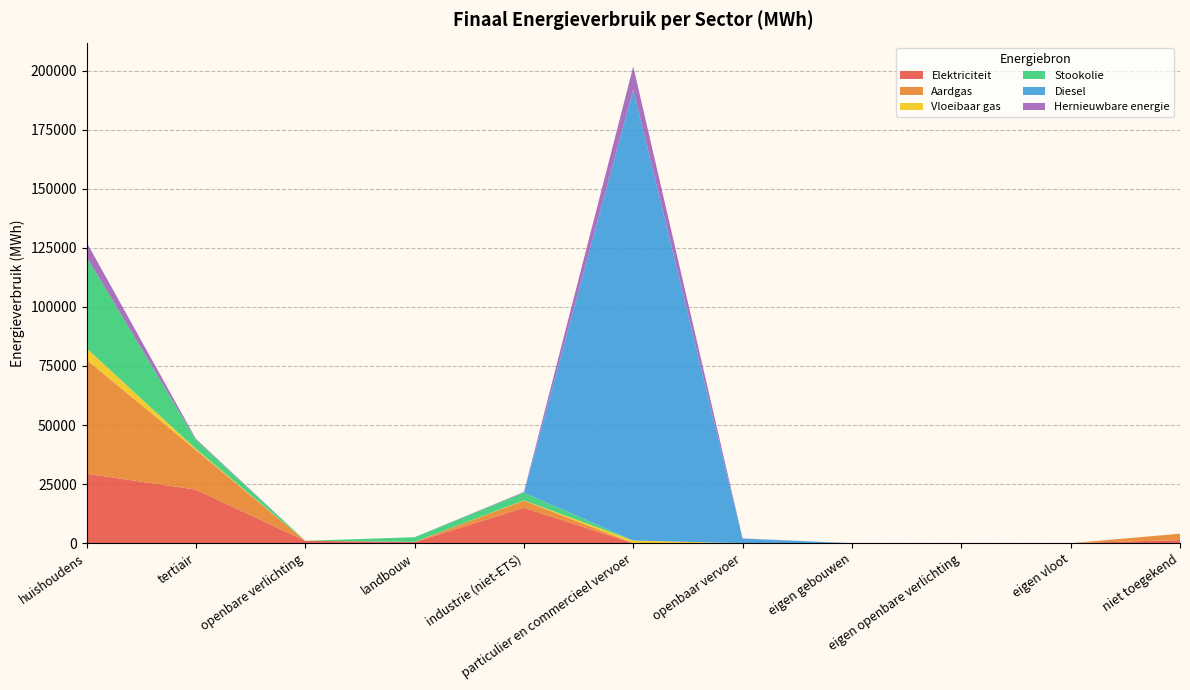

Reading left to right, what are all the values shown in this chart?

Elektriciteit: huishoudens=29395.9	tertiair=22683.2	openbare verlichting=1017.7	landbouw=463.9	industrie (niet-ETS)=14971.8	particulier en commercieel vervoer=1.8	openbaar vervoer=0.0	eigen gebouwen=0.0	eigen openbare verlichting=0.0	eigen vloot=0.0	niet toegekend=1336.5
Aardgas: huishoudens=48253.3	tertiair=16762.0	openbare verlichting=0.0	landbouw=79.8	industrie (niet-ETS)=3015.1	particulier en commercieel vervoer=9.5	openbaar vervoer=0.0	eigen gebouwen=0.0	eigen openbare verlichting=0.0	eigen vloot=0.0	niet toegekend=2685.9
Vloeibaar gas: huishoudens=4842.0	tertiair=463.1	openbare verlichting=0.0	landbouw=4.9	industrie (niet-ETS)=136.1	particulier en commercieel vervoer=1099.9	openbaar vervoer=0.0	eigen gebouwen=0.0	eigen openbare verlichting=0.0	eigen vloot=0.0	niet toegekend=0.0
Stookolie: huishoudens=38708.9	tertiair=3937.7	openbare verlichting=0.0	landbouw=1985.9	industrie (niet-ETS)=3275.6	particulier en commercieel vervoer=0.0	openbaar vervoer=0.0	eigen gebouwen=0.0	eigen openbare verlichting=0.0	eigen vloot=0.0	niet toegekend=0.0
Diesel: huishoudens=0.0	tertiair=0.0	openbare verlichting=0.0	landbouw=0.0	industrie (niet-ETS)=0.0	particulier en commercieel vervoer=190897.1	openbaar vervoer=1941.4	eigen gebouwen=0.0	eigen openbare verlichting=0.0	eigen vloot=0.0	niet toegekend=0.0
Hernieuwbare energie: huishoudens=6200.9	tertiair=351.1	openbare verlichting=0.0	landbouw=0.0	industrie (niet-ETS)=277.0	particulier en commercieel vervoer=9746.8	openbaar vervoer=82.8	eigen gebouwen=0.0	eigen openbare verlichting=0.0	eigen vloot=0.0	niet toegekend=0.0